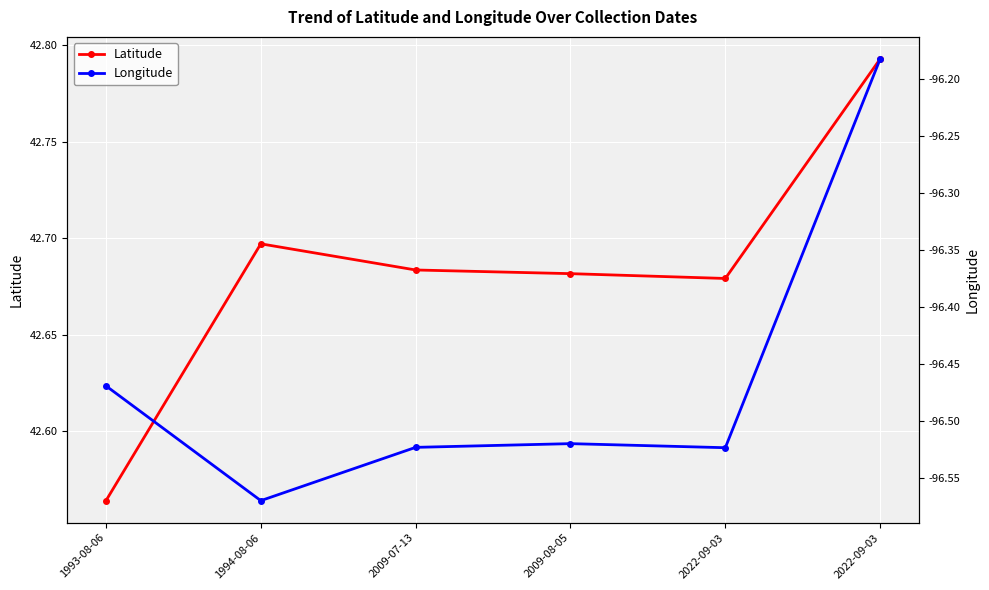

Rank the series by their maximum value, from highest to lowest.

Latitude, Longitude